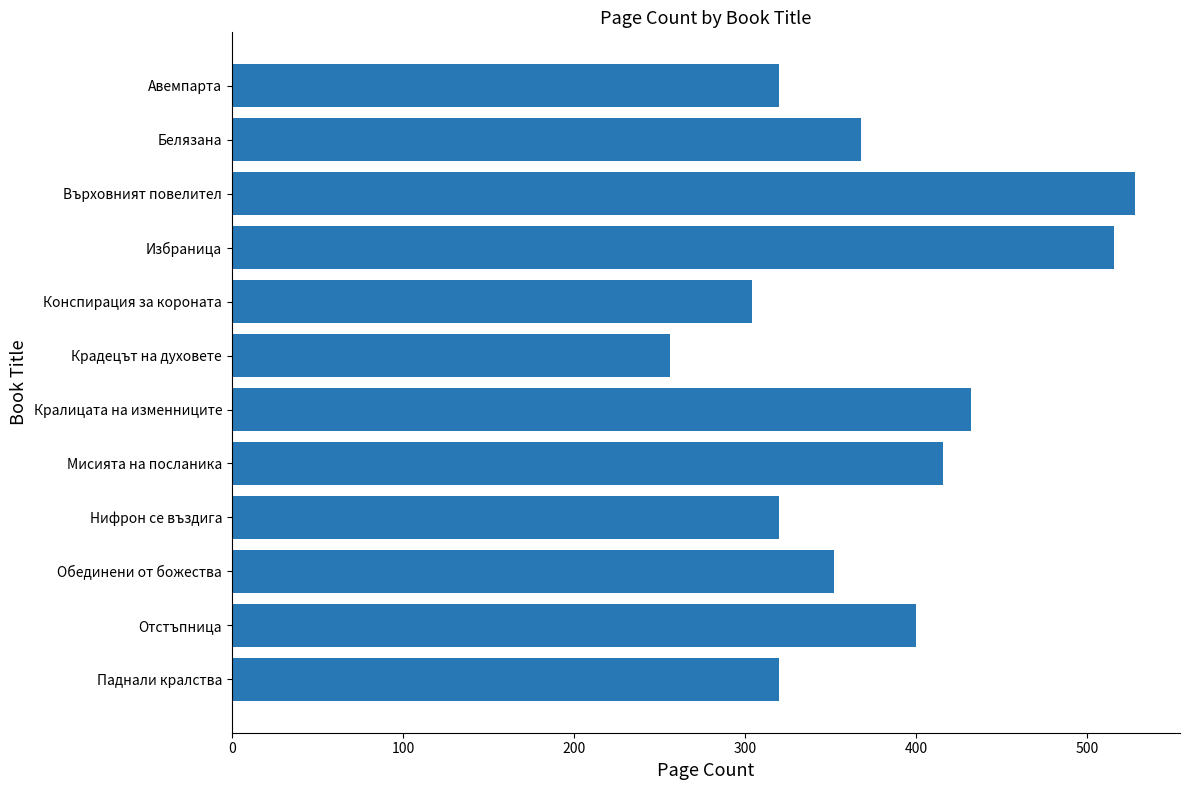

Which category has the lowest value across all series?

Крадецът на духовете